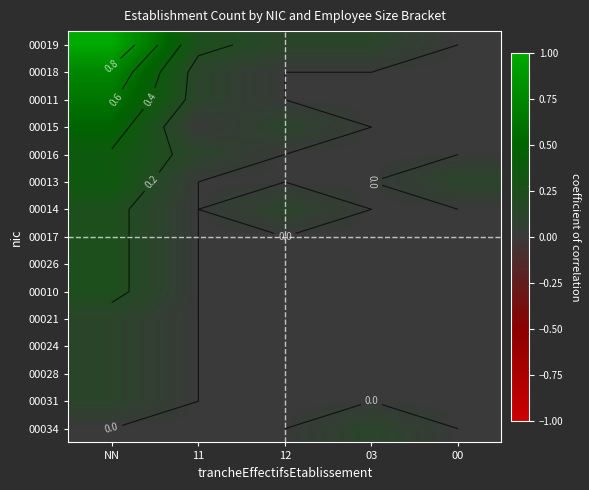

The 00014 series shows 0.0 at 03. True or false?

True